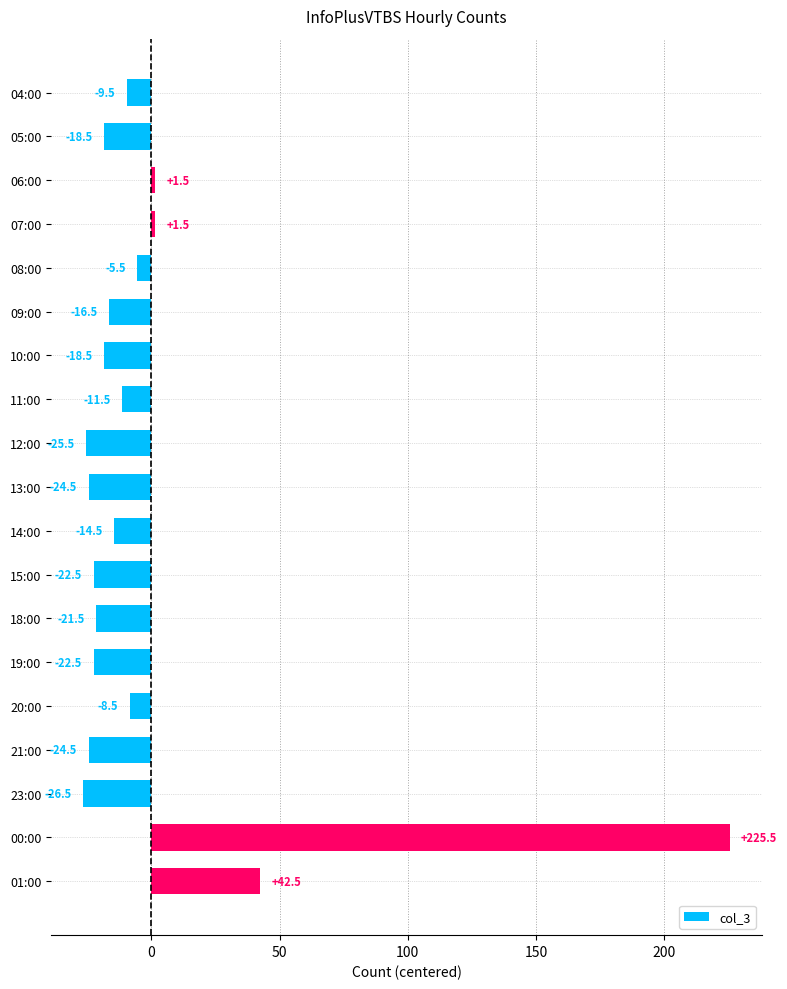

Count the number of data series in this chart.

1